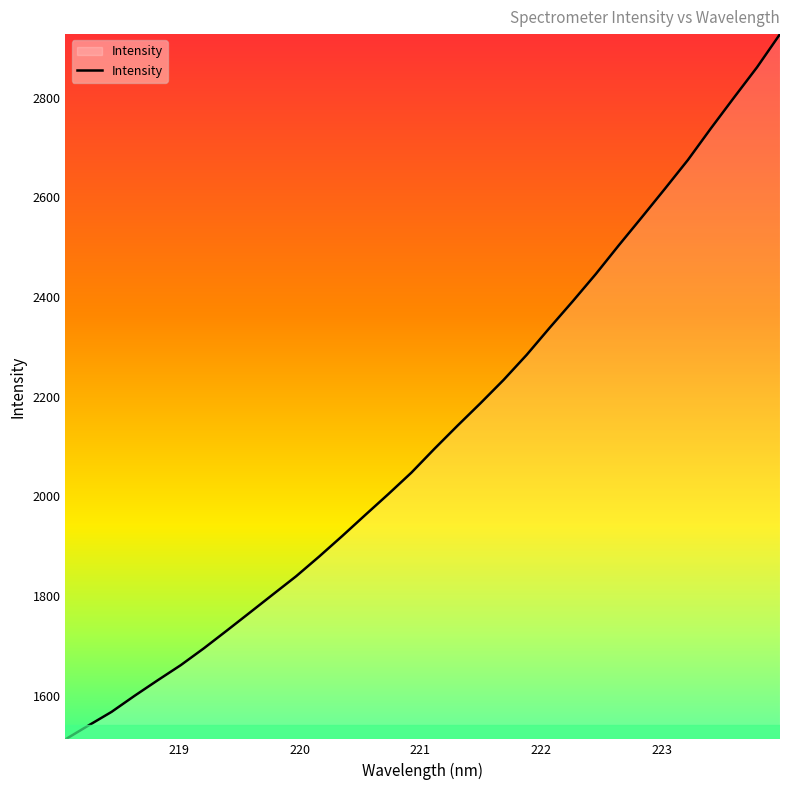

What is the smallest value displayed?

1512.4